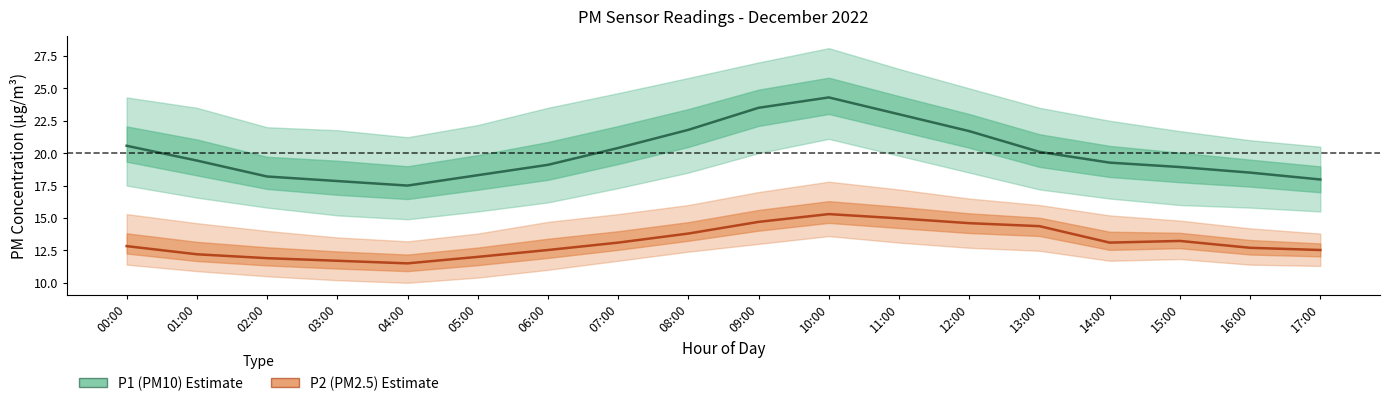

What is the sum of all P1 (PM10) values?

360.4